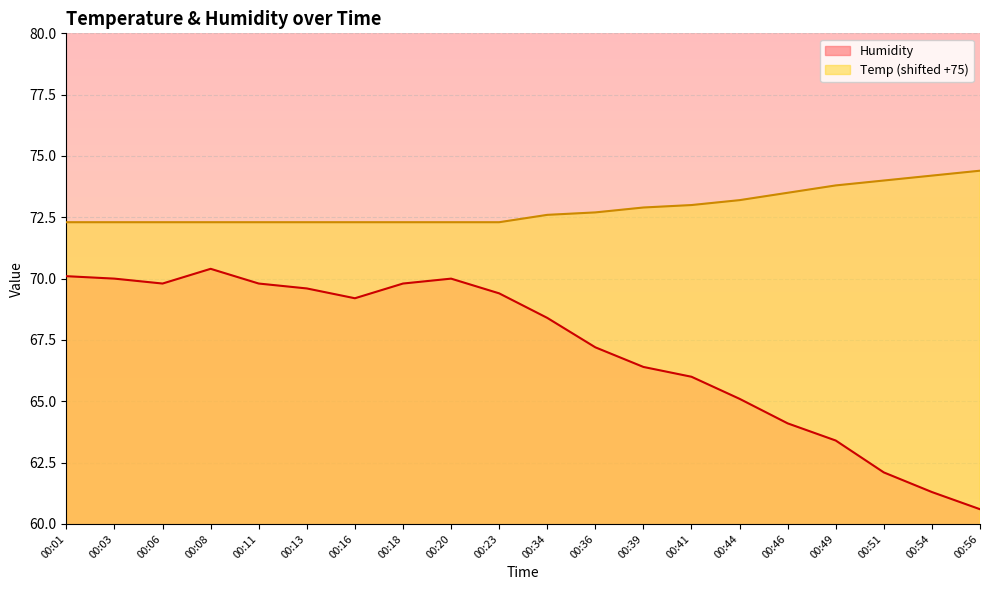

At which label does Humidity reach its minimum?

00:56